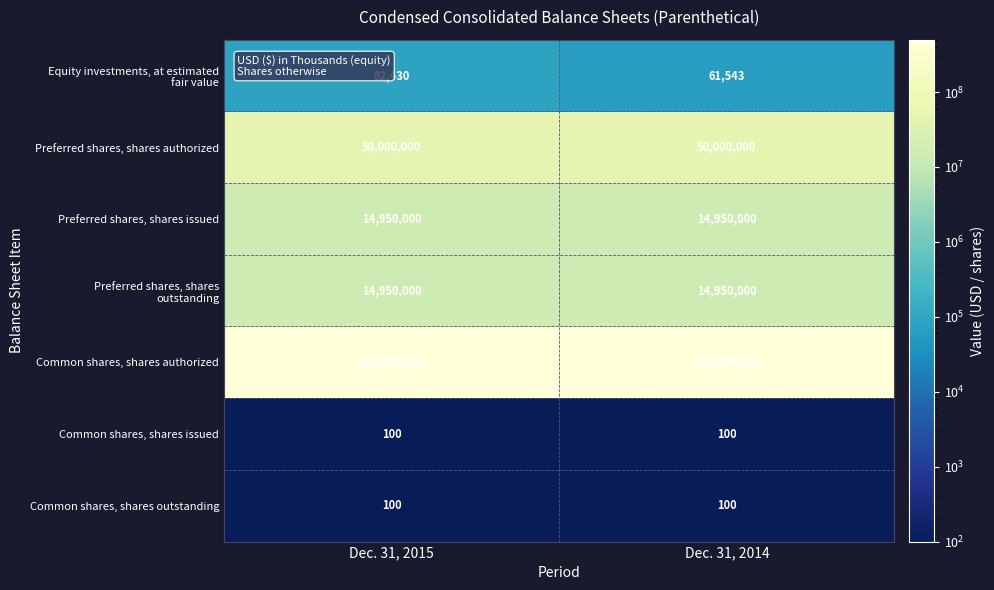

True or false: Preferred shares, shares issued has a value of 21750098 at Dec. 31, 2014.

False